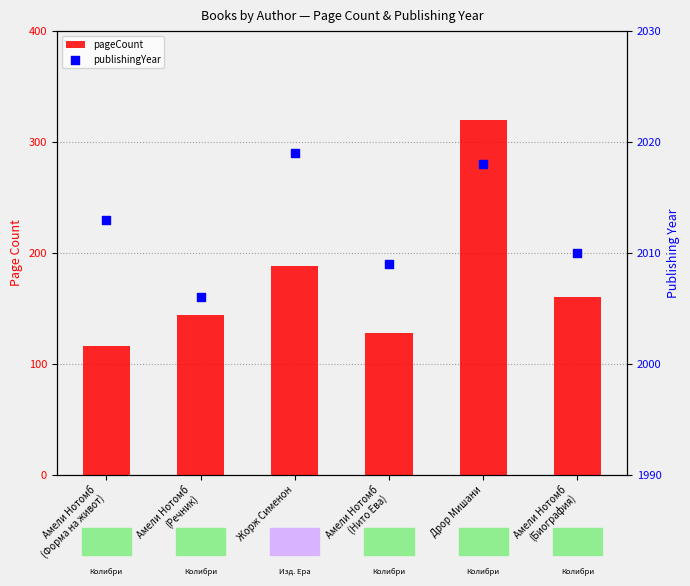

Which series has the largest Y range (max minus min)?

pageCount